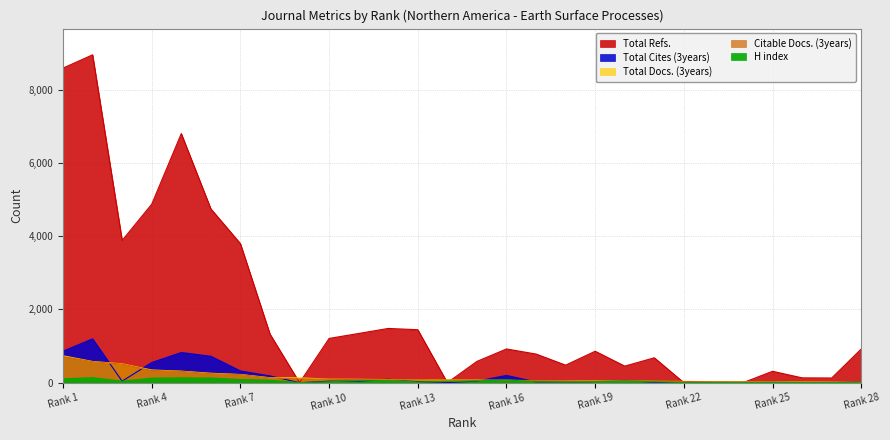

At which category is the sum across all series the highest?

2